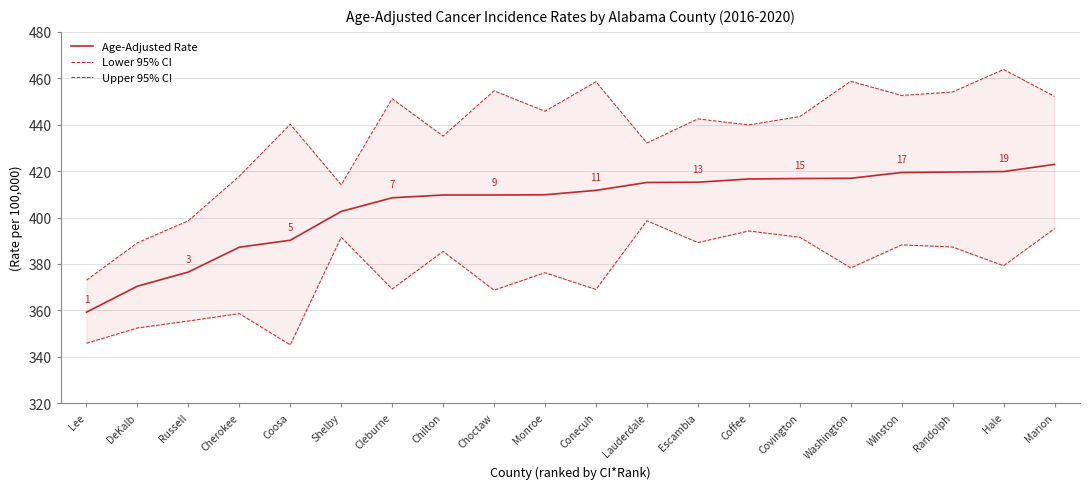

What is the difference between the Upper 95% CI values at Marion and Choctaw?

2.4